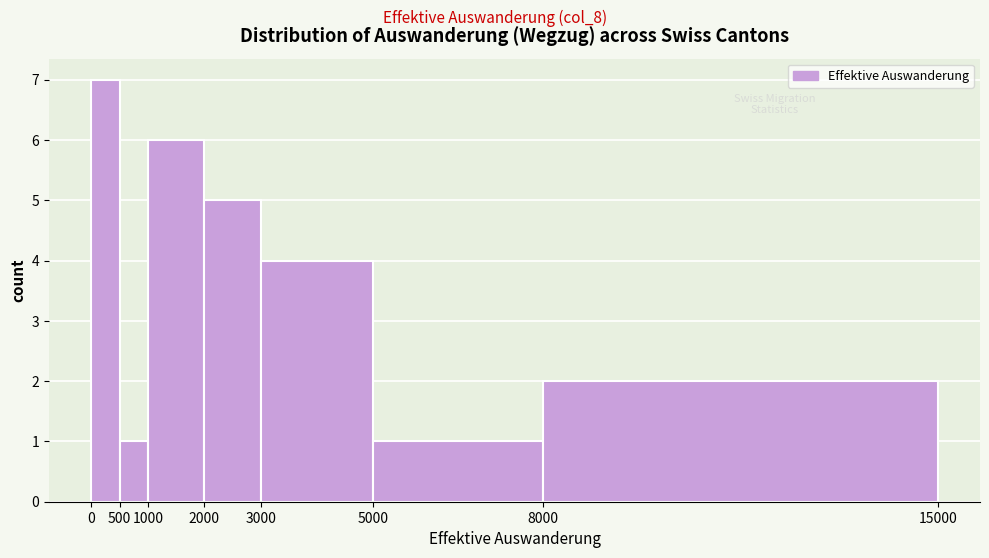

What is the height of the bar covering 3000 to 5000 on the x-axis? The values are not printed on the chart, so give them approximately, as read against the axis.

4